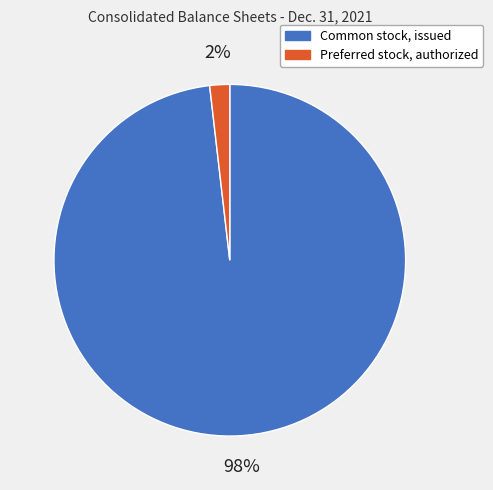

To the nearest percent, what is the average slice percentage?

50%